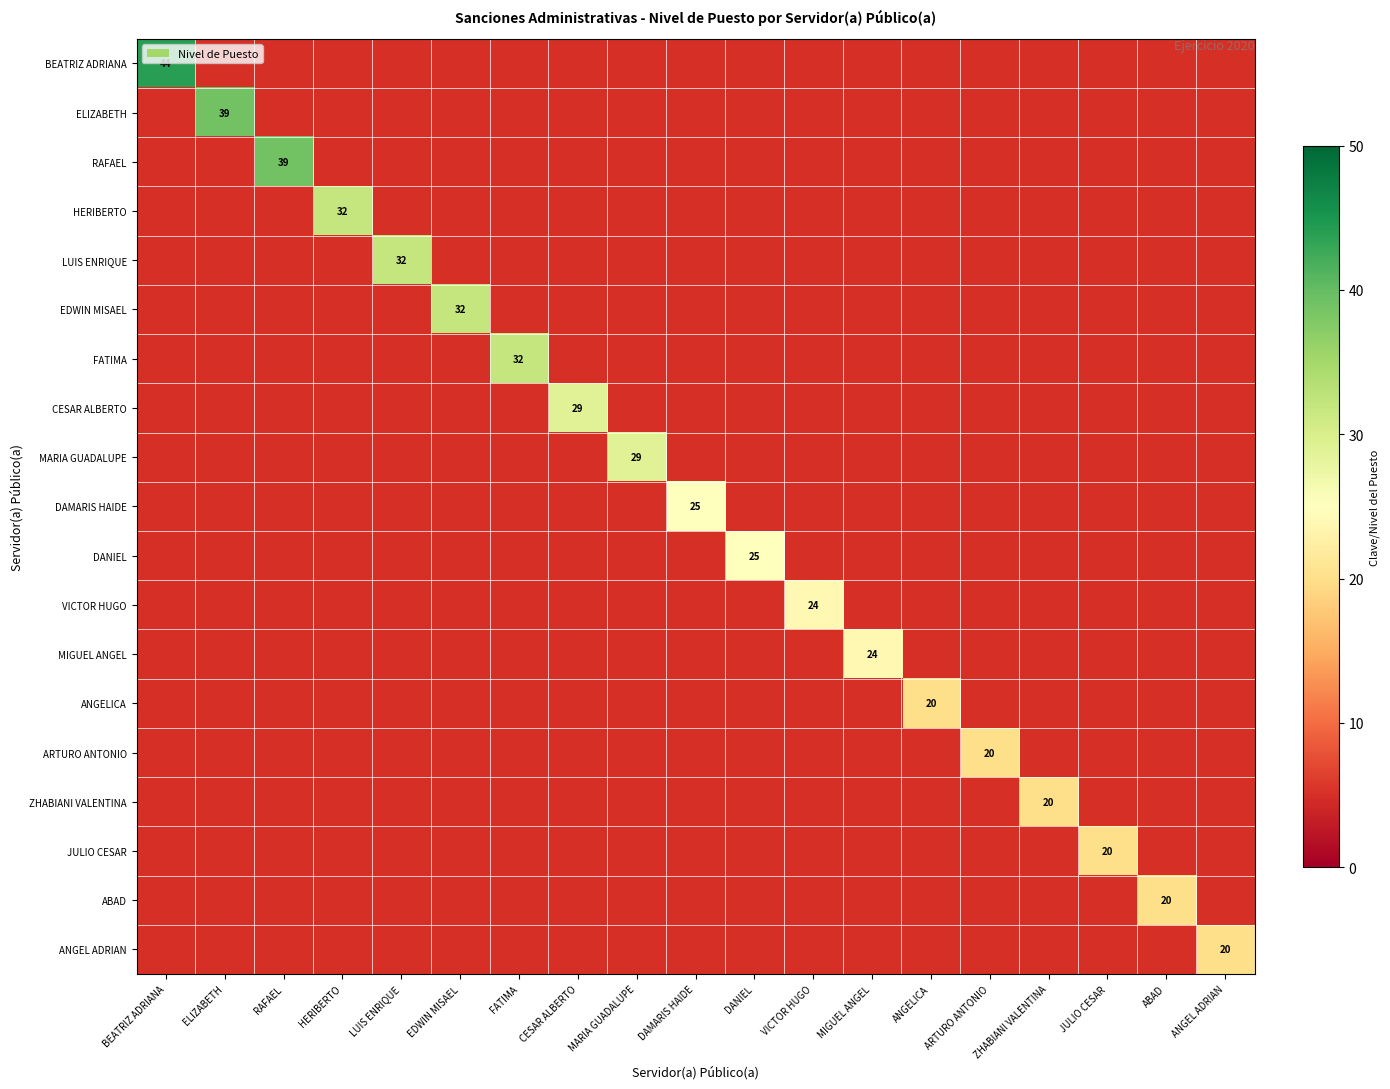

True or false: JULIO CESAR has a value of 2 at RAFAEL.

False